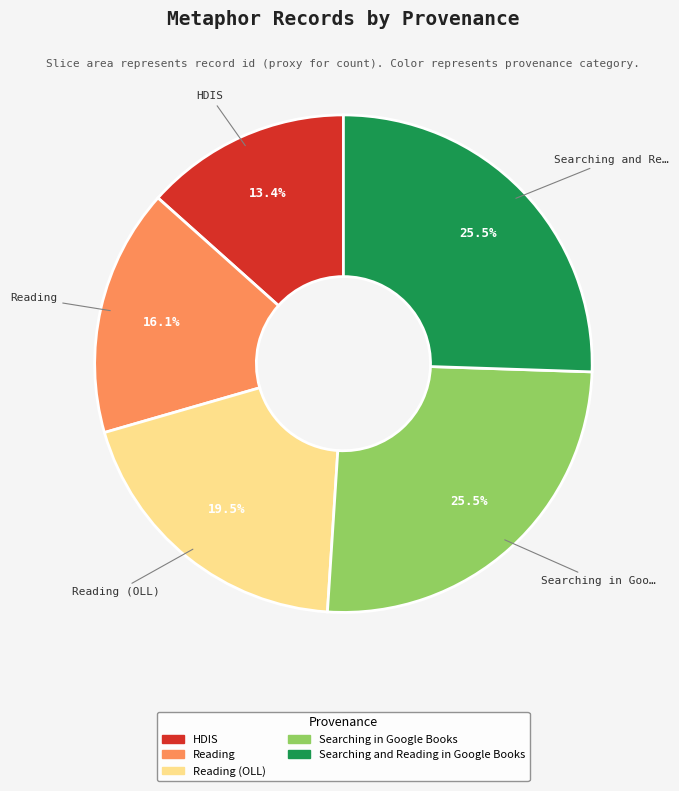

Does any single category account for the majority?

No